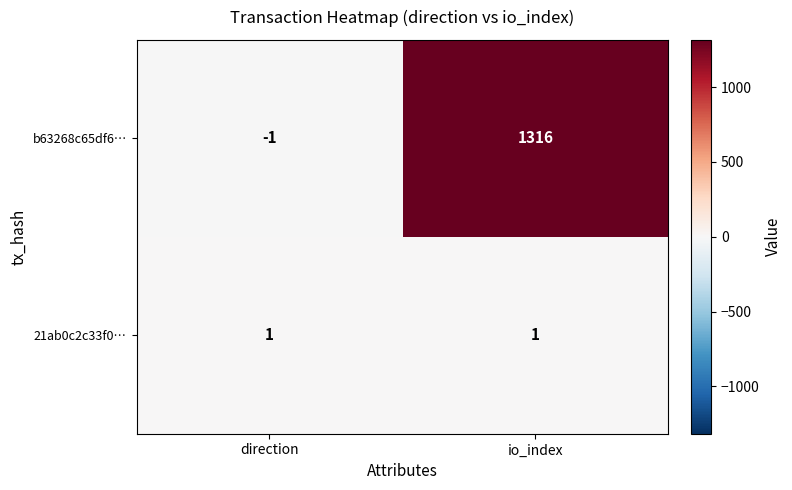

Rank the series at direction from highest to lowest value.

21ab0c2c33f0…, b63268c65df6…